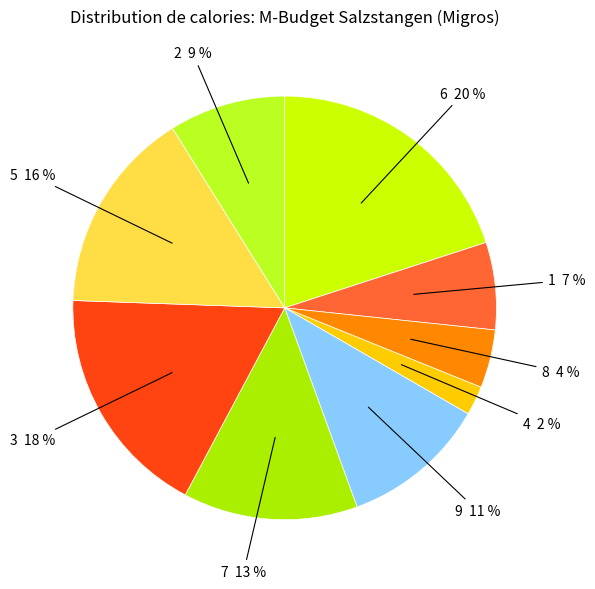

How many slices are in this pie chart?

9